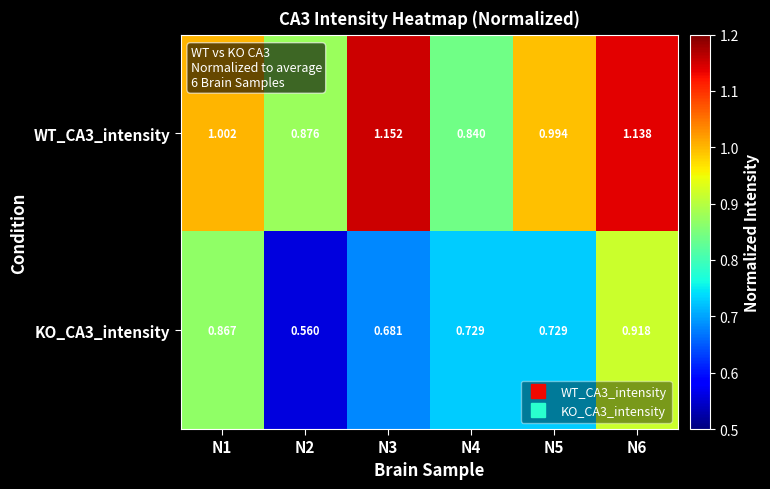

Which series has the widest spread of values?

KO_CA3_intensity